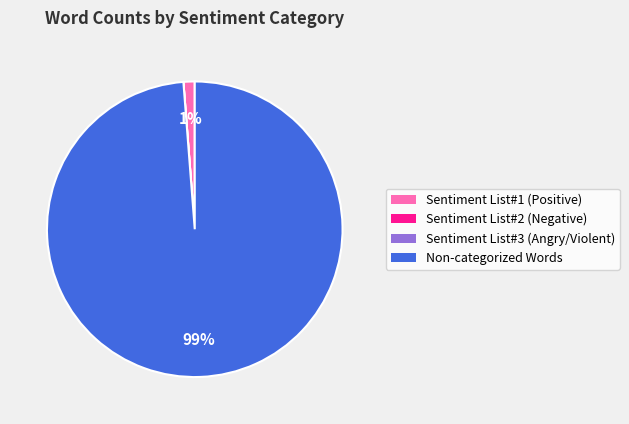

What percentage is the Non-categorized Words slice, to the nearest percent?

99%